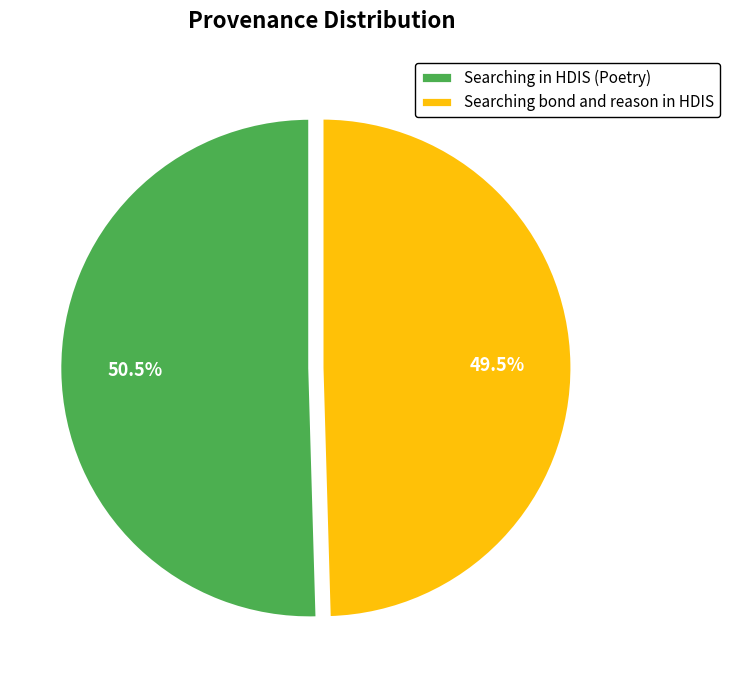

Count the number of slices in the pie.

2